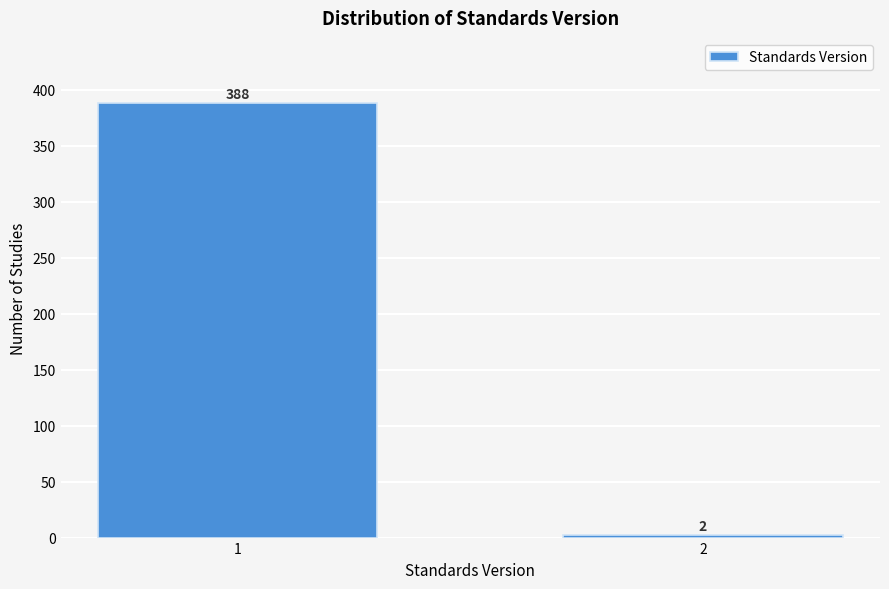

Reading right to left, transcribe all the data shown in this chart.

2=2	1=388